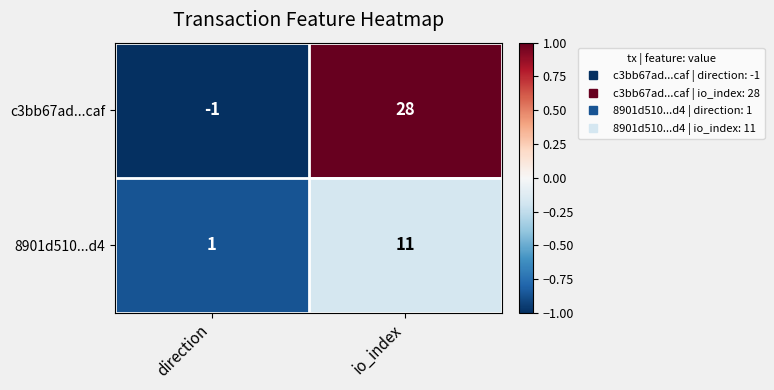

Which label corresponds to the smallest value in the chart?

direction